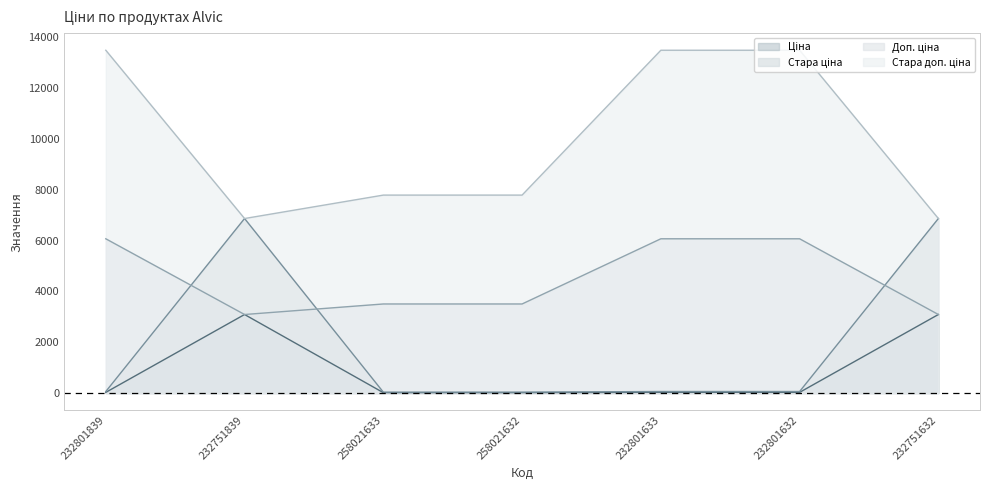

Between 232801632 and 232801633, which is larger?

232801632